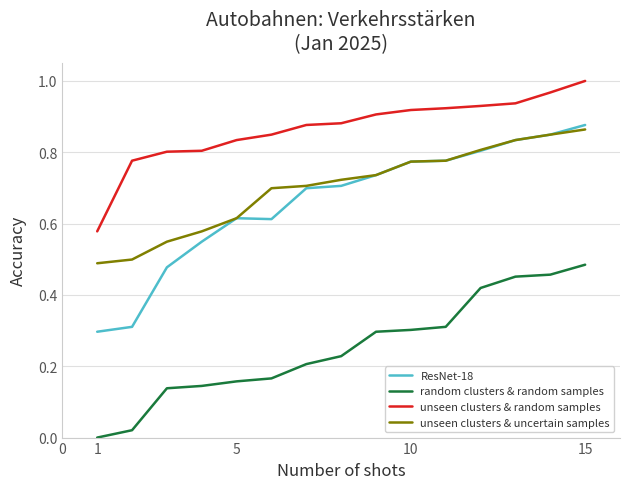

Which series has the largest total across all categories?

unseen clusters & random samples